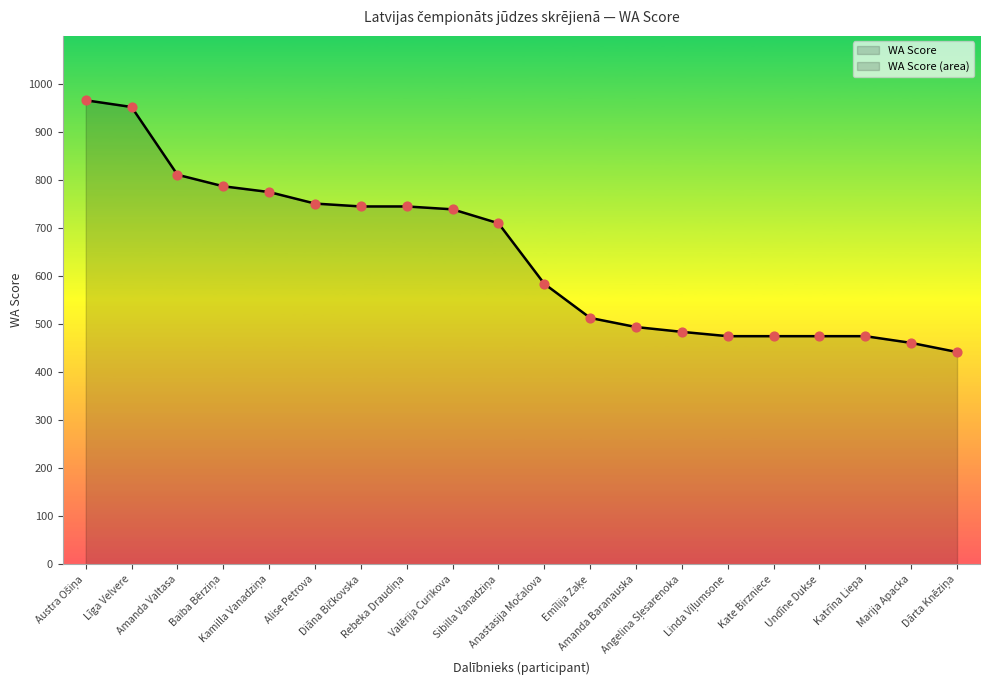

Approximately how many times larger is the value at Marija Apacka compared to Katrīna Liepa?

1.0